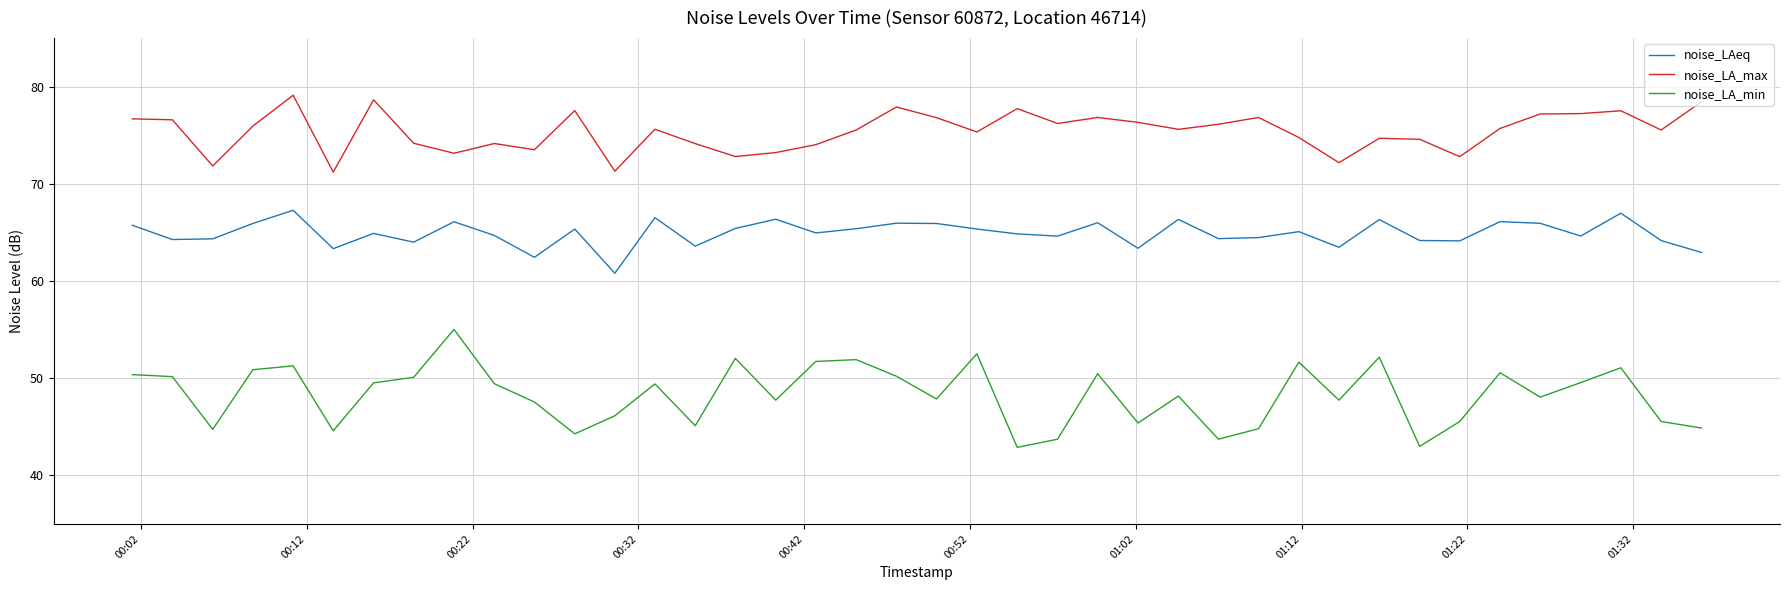

Which series has the largest total across all categories?

noise_LA_max